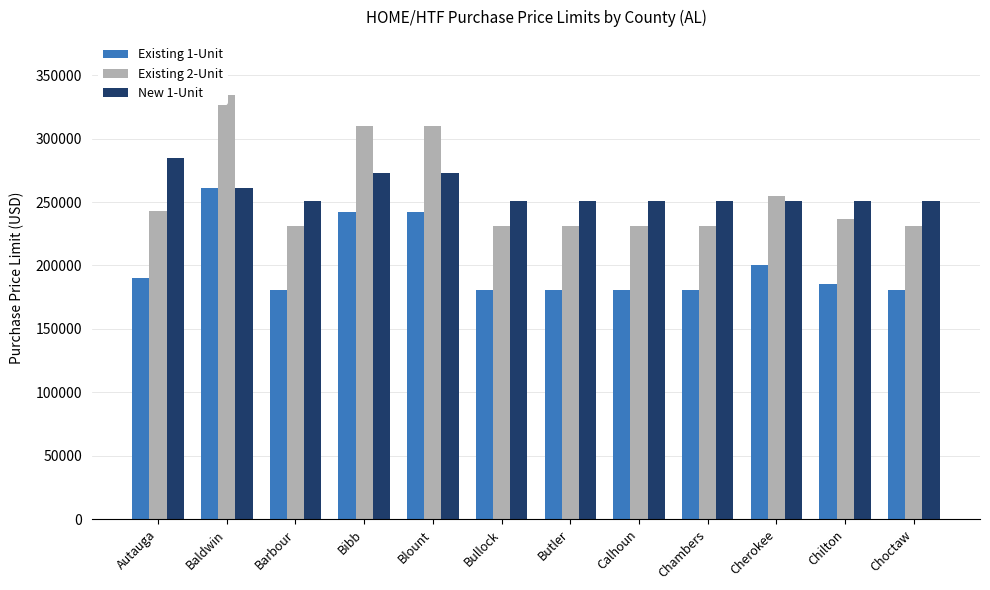

At how many categories does at least one series exceed 299121?

3